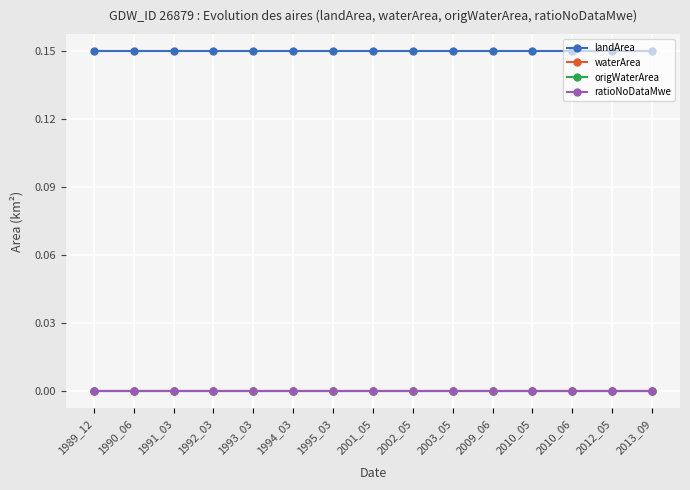

True or false: landArea and waterArea intersect in this chart.

False